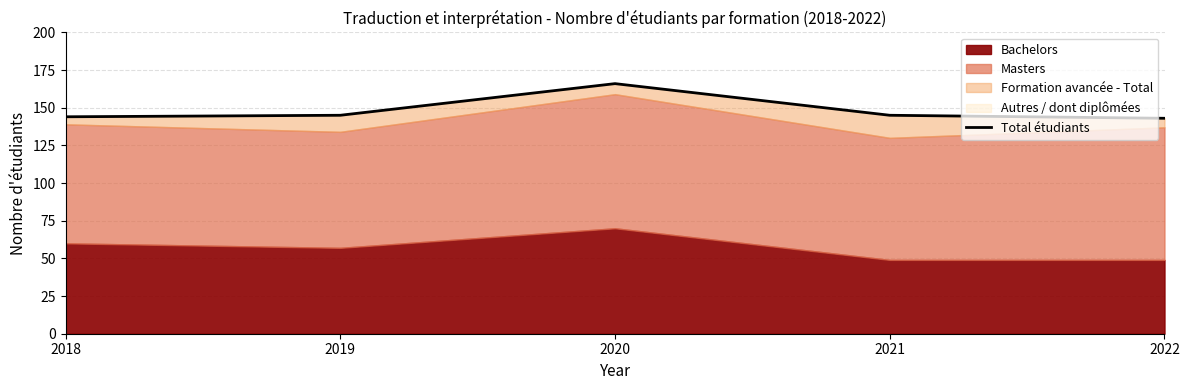

The value at 2019 is 197. True or false?

False